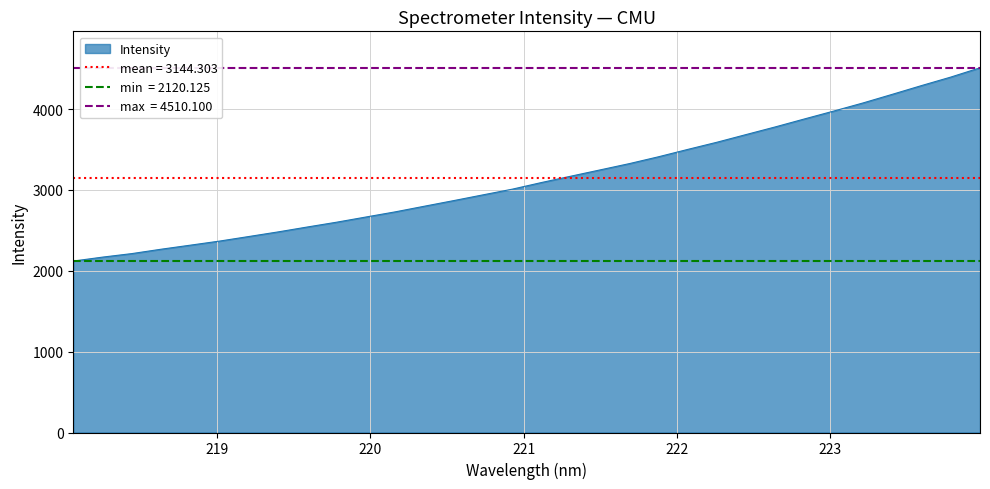

At which label is the value closest to 3315?

221.6902